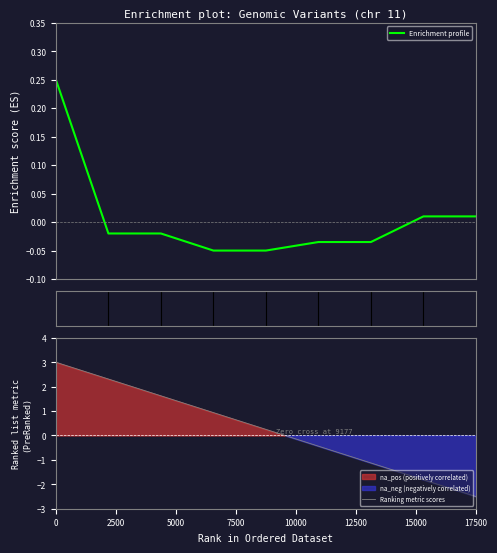

The value at 67490709 is -0.0. True or false?

False